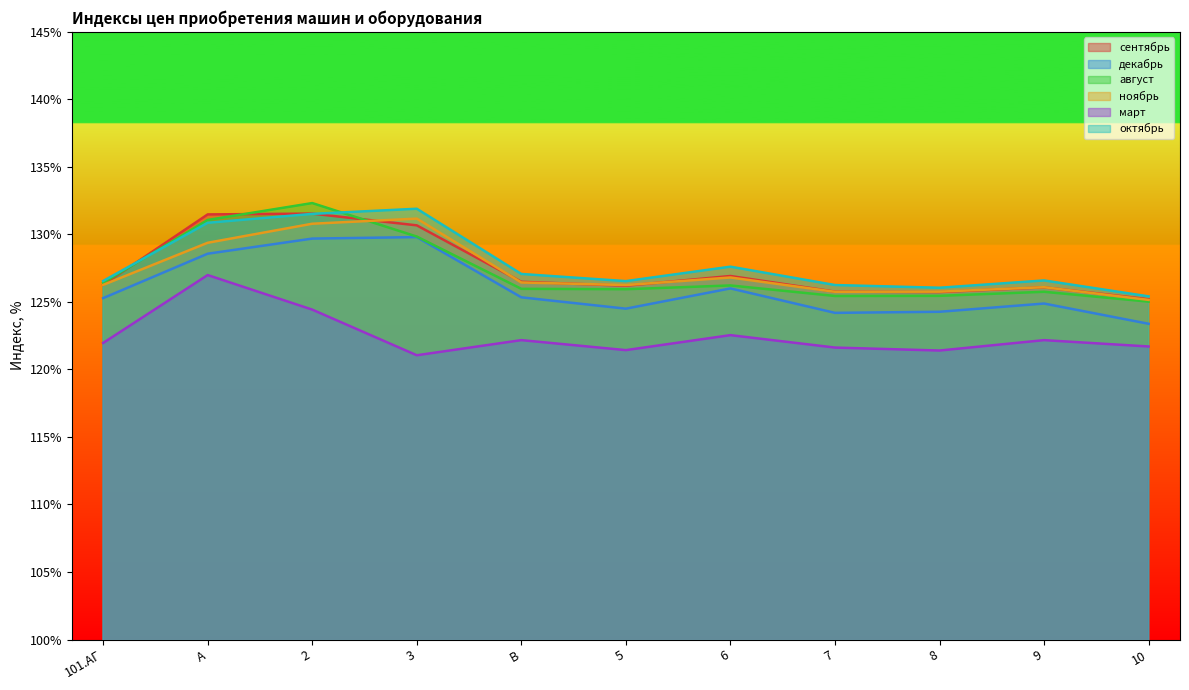

The август series shows 125.8 at 9. True or false?

True